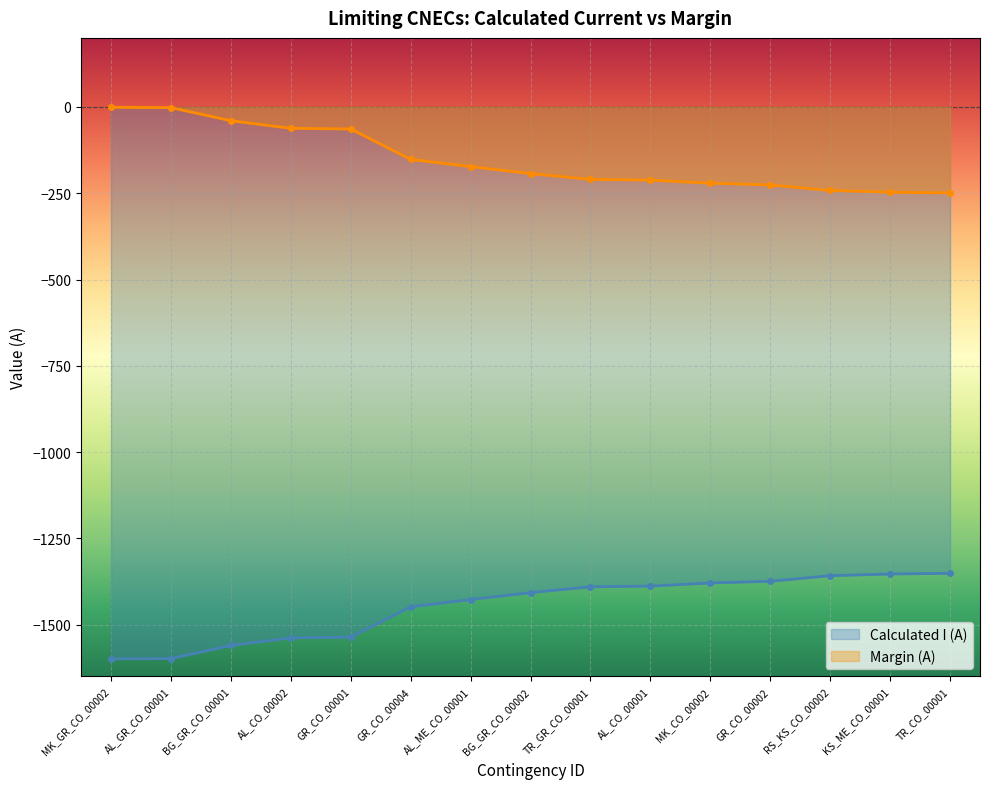

What position from the left is AL_GR_CO_00001?

2